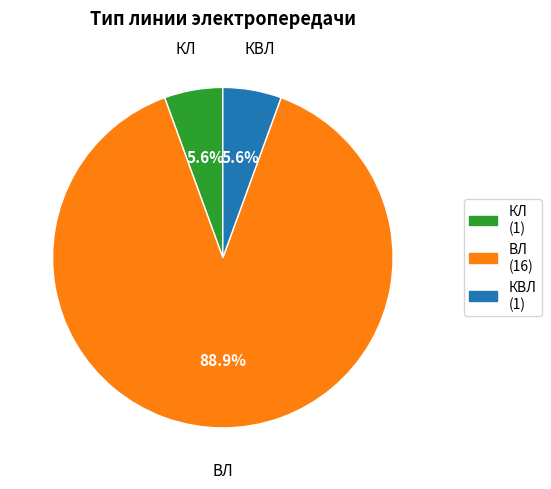

Is there any slice that represents more than half of the pie?

Yes